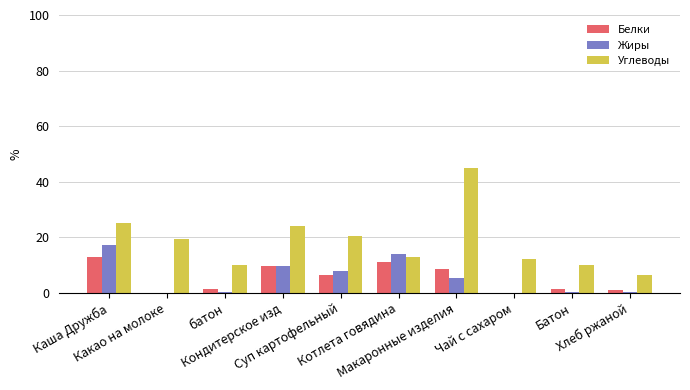

How many data points does each series have?

10